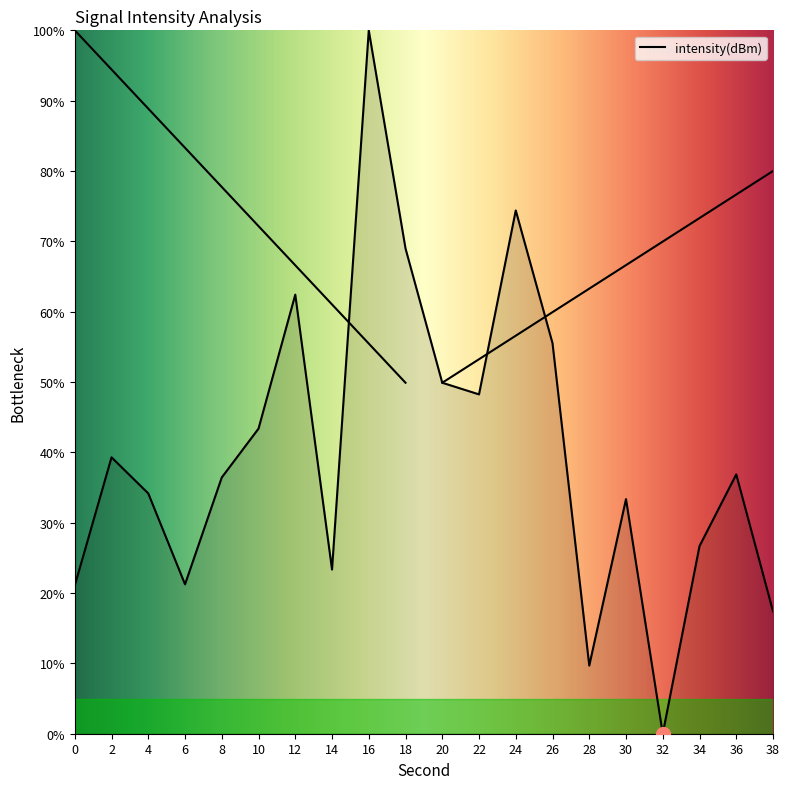

List the labels in order of value, largest first.

16, 24, 18, 12, 26, 20, 22, 10, 2, 36, 8, 4, 30, 34, 14, 6, 0, 38, 28, 32